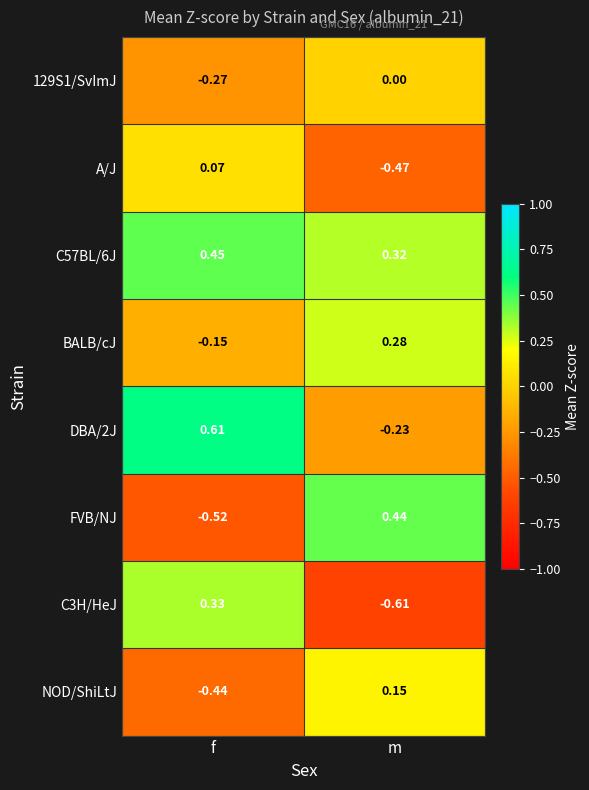

Which series changed the most between f and m?

FVB/NJ